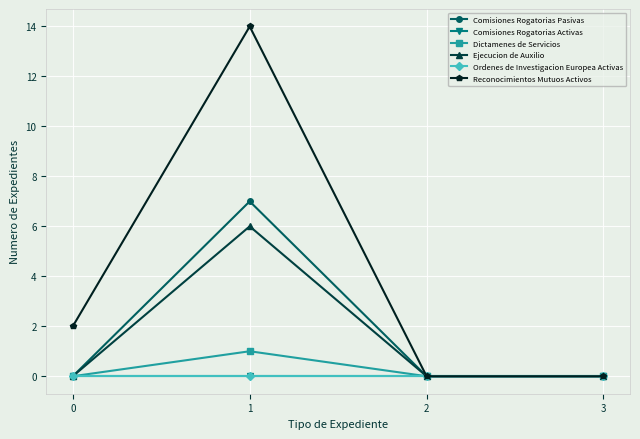

What is the difference between the maximum and second lowest values in the Reconocimientos Mutuos Activos series?

14